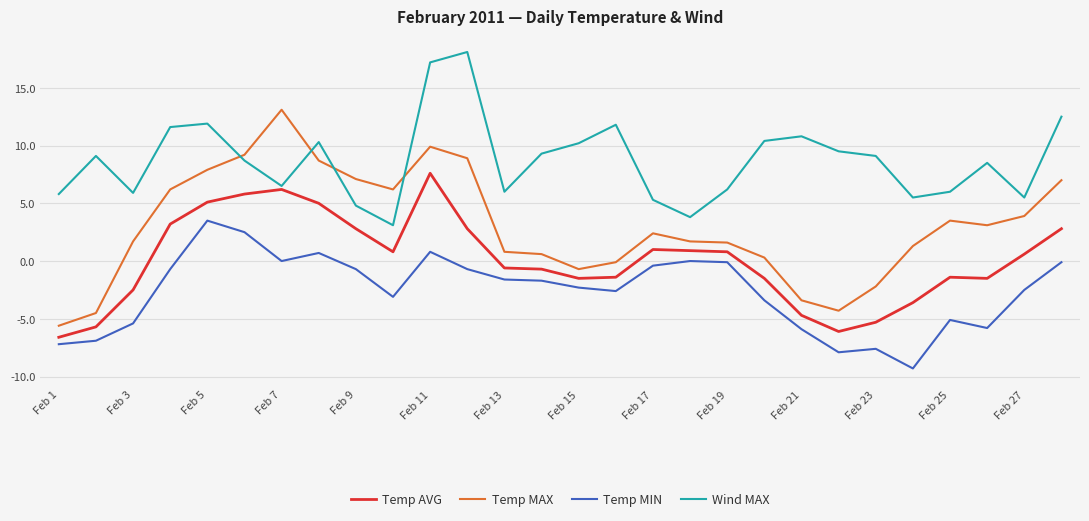

What is the greatest value displayed?

18.1